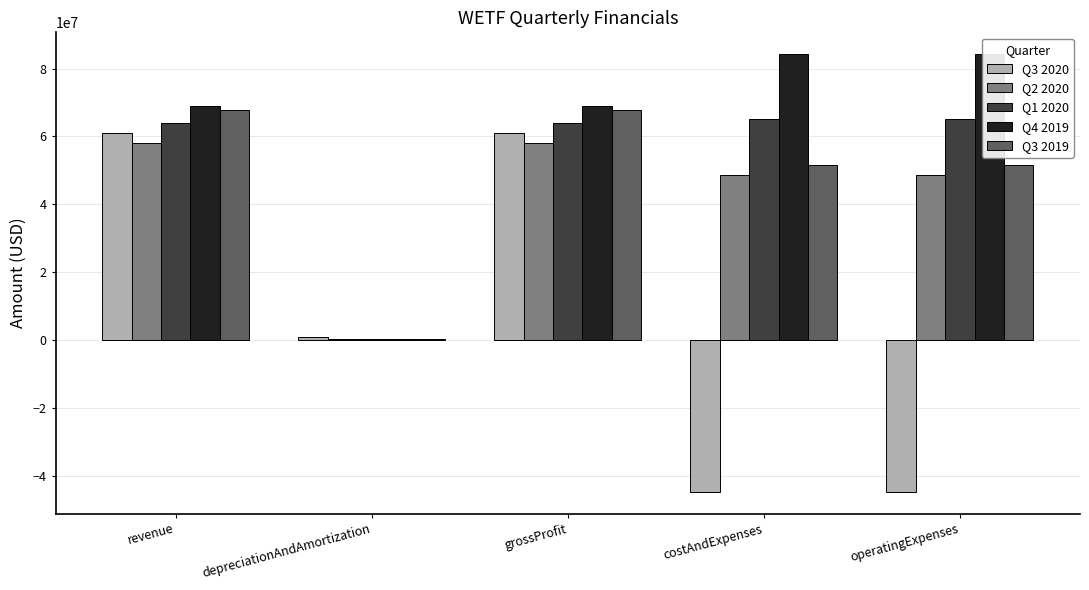

What is the sum of all Q2 2020 values?

213935000